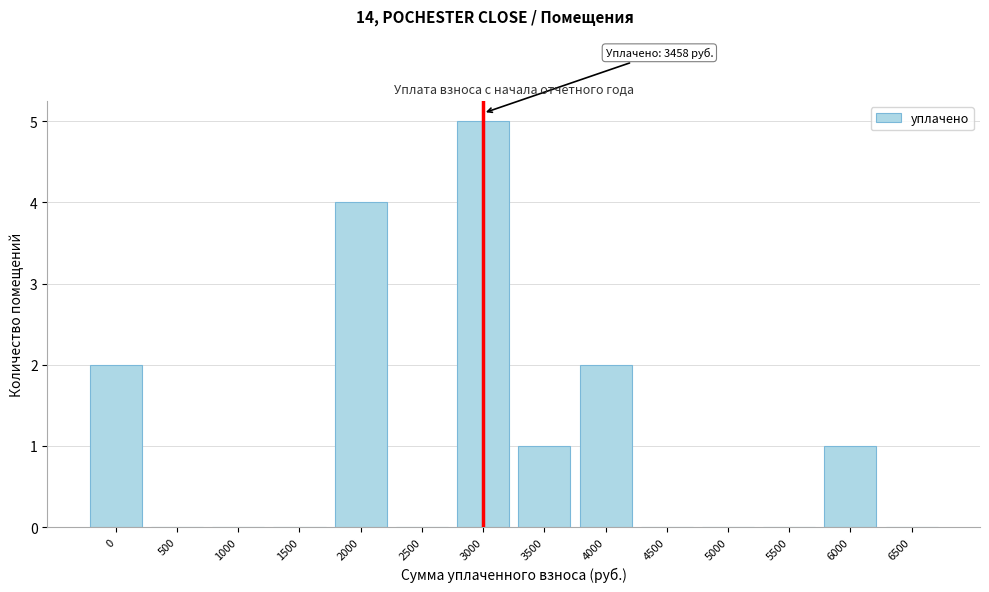

Reading right to left, list all the values displayed in this chart.

6500=0	6000=1	5500=0	5000=0	4500=0	4000=2	3500=1	3000=5	2500=0	2000=4	1500=0	1000=0	500=0	0=2